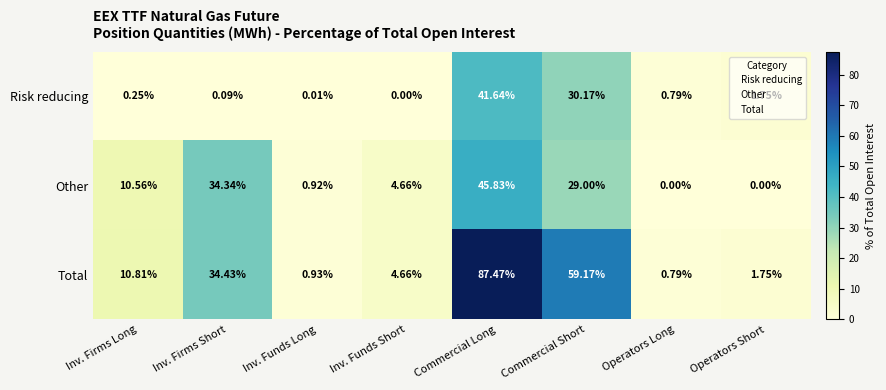

At which category is the sum across all series the highest?

Commercial Long